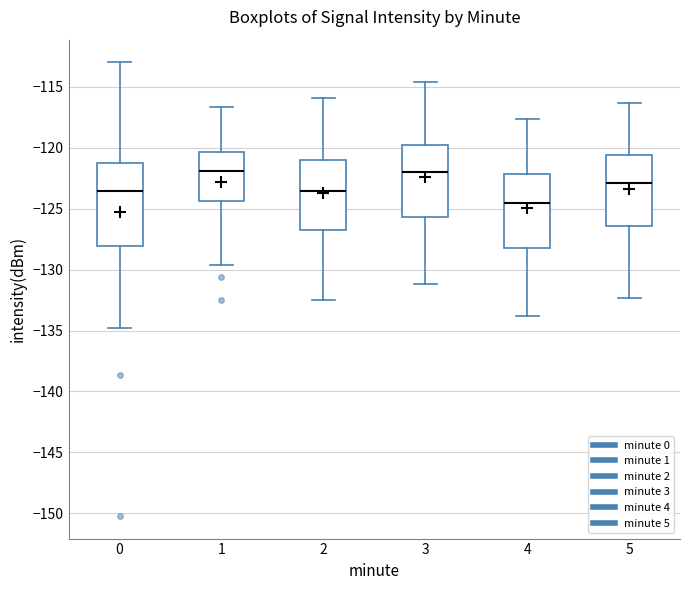

Comparing the boxes themselves (not the whiskers), which one is the tallest?

0